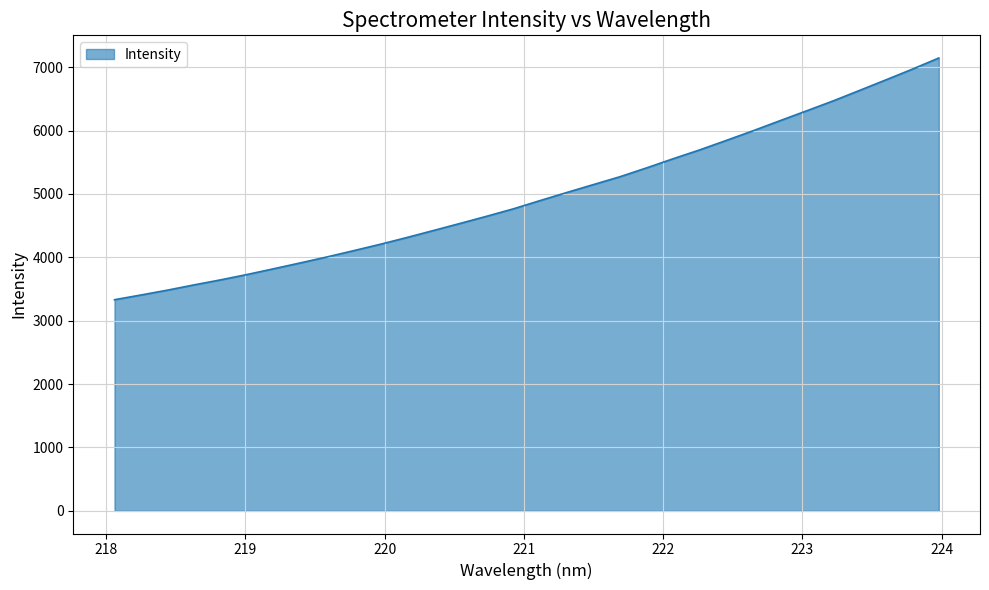

What is the difference between the maximum and minimum values?

3814.2